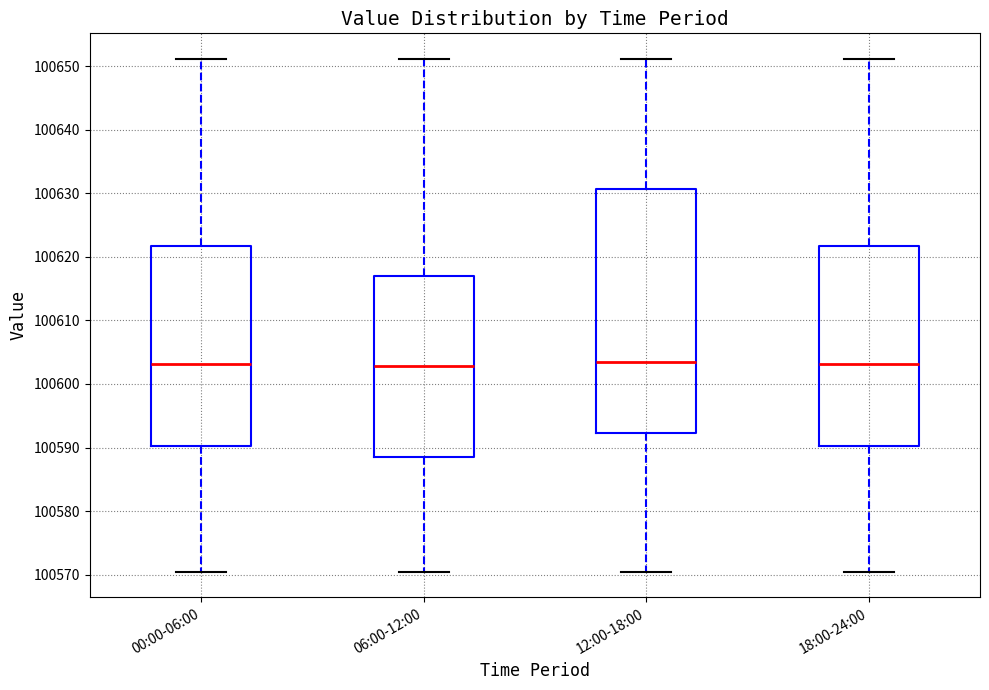

Where is the lower edge of the box for 00:00-06:00 on the y-axis? The values are not printed on the chart, so give them approximately, as read against the axis.

100590